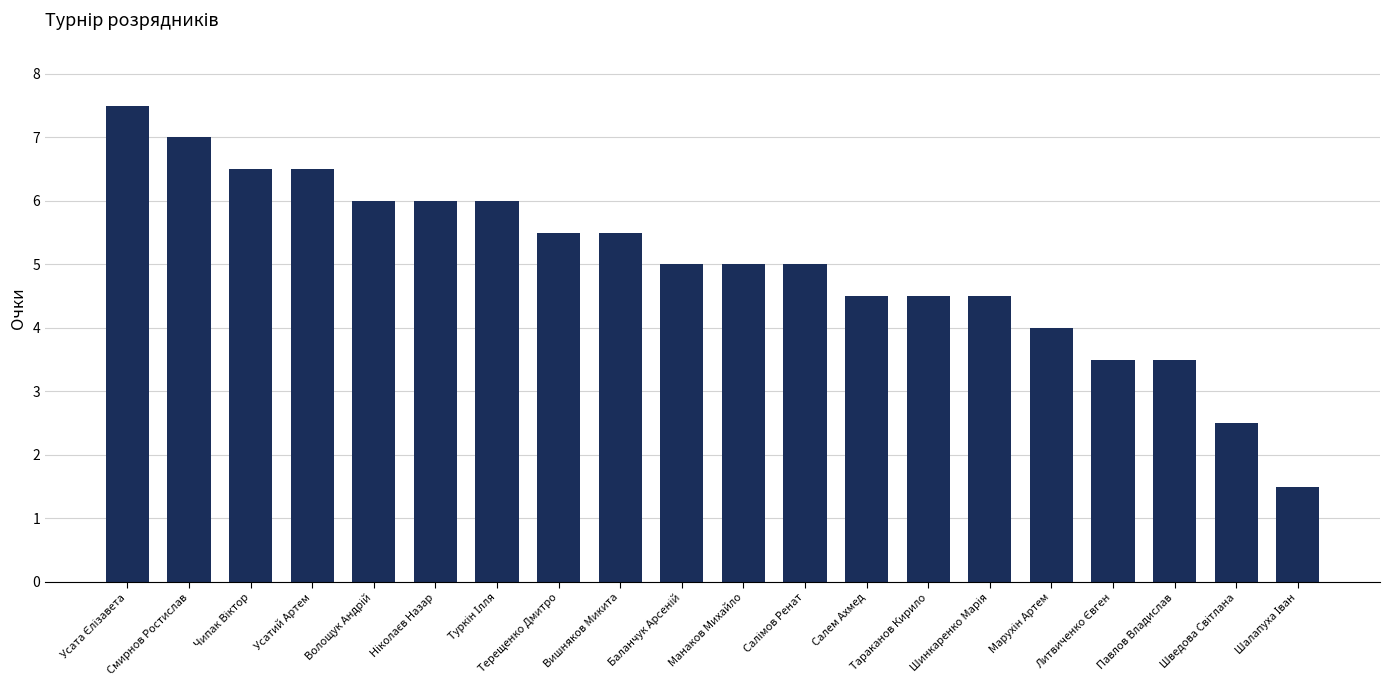

What is the change in value from Тараканов Кирило to Павлов Владислав?

-1.0